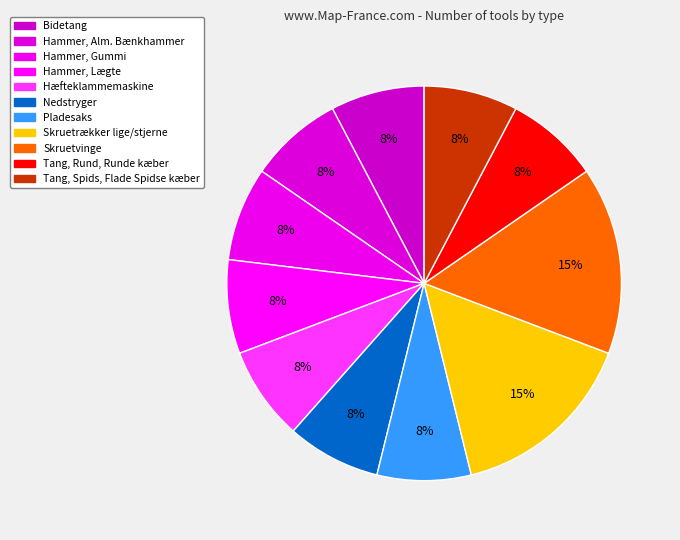

How many slices are in this pie chart?

11